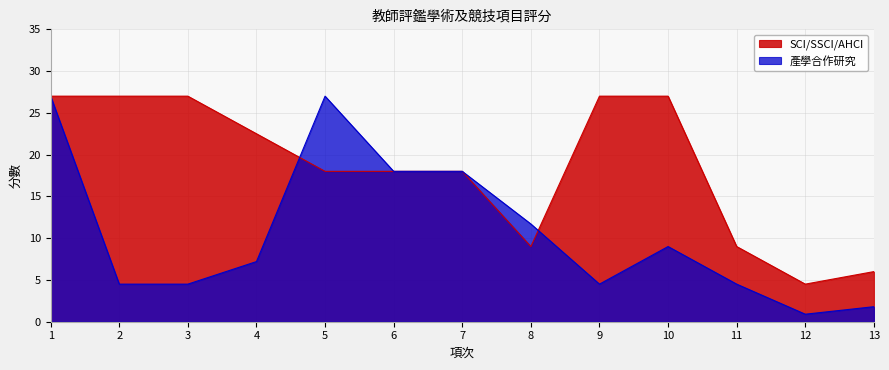

Which series has the widest spread of values?

產學合作研究